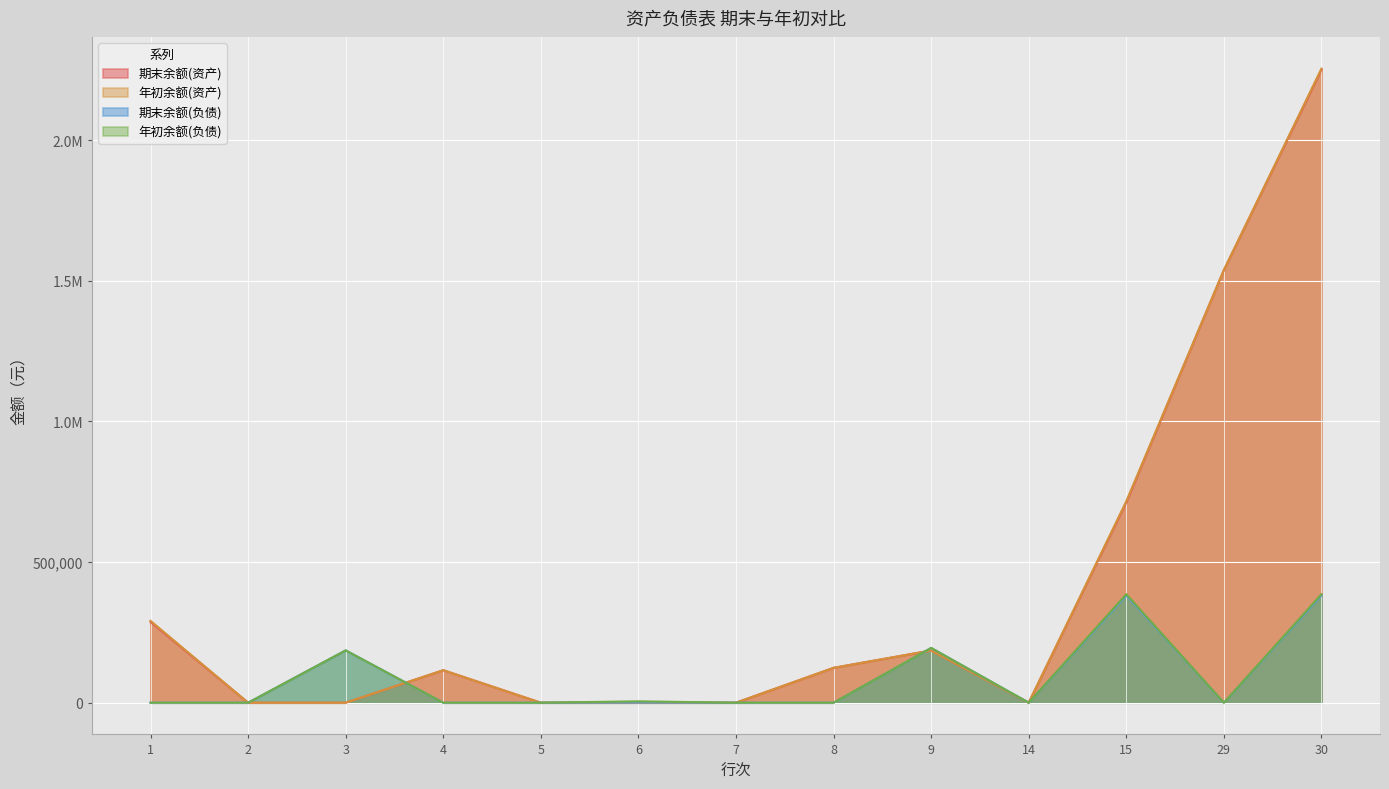

At which category does the chart reach its peak across all series?

30